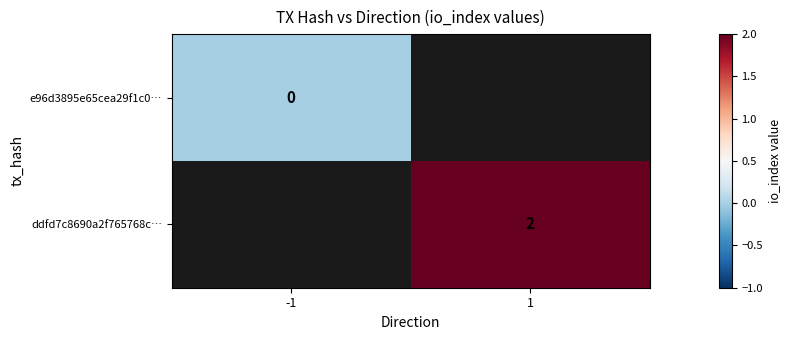

The value of ddfd7c8690a2f765768c… at 1 is 3. True or false?

False